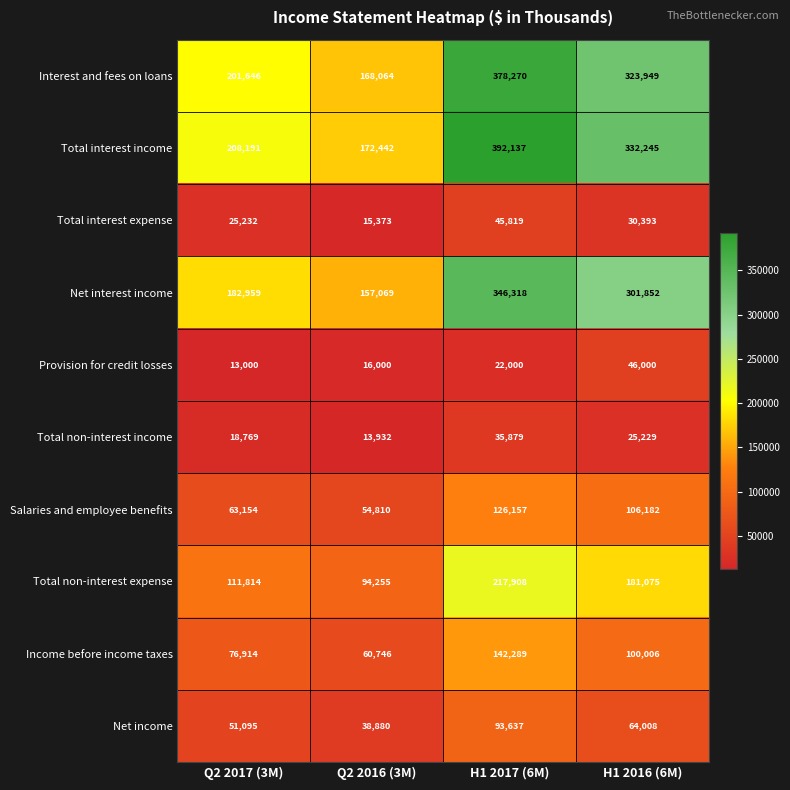

At which category is the sum across all series the highest?

H1 2017 (6M)